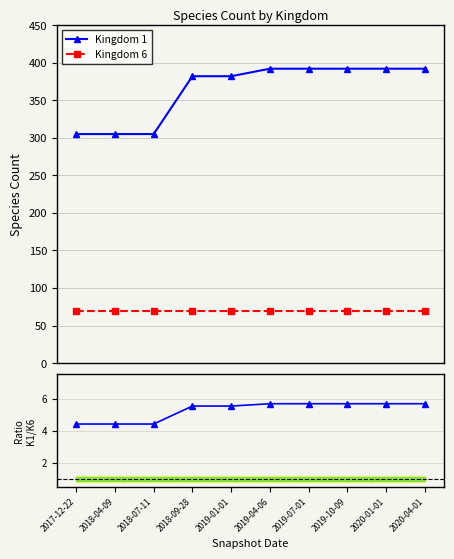

Which series has the largest total across all categories?

Kingdom 1